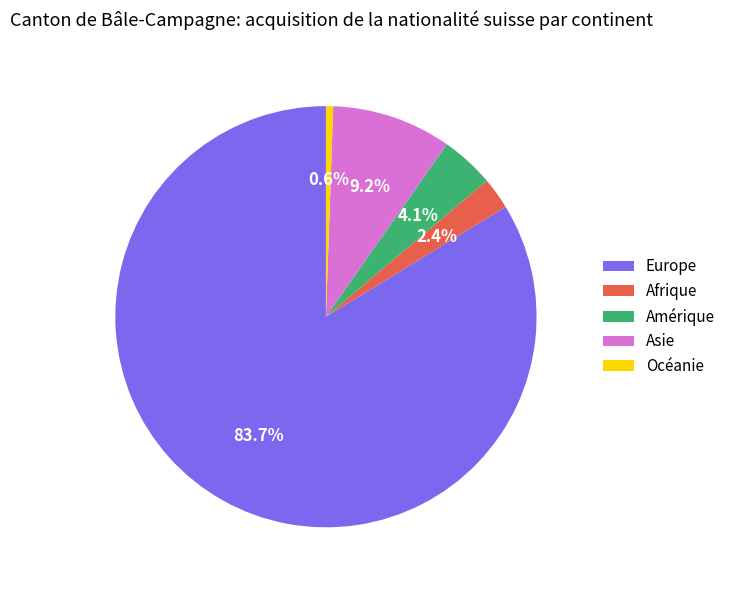

Does Europe represent more than half of the total?

Yes